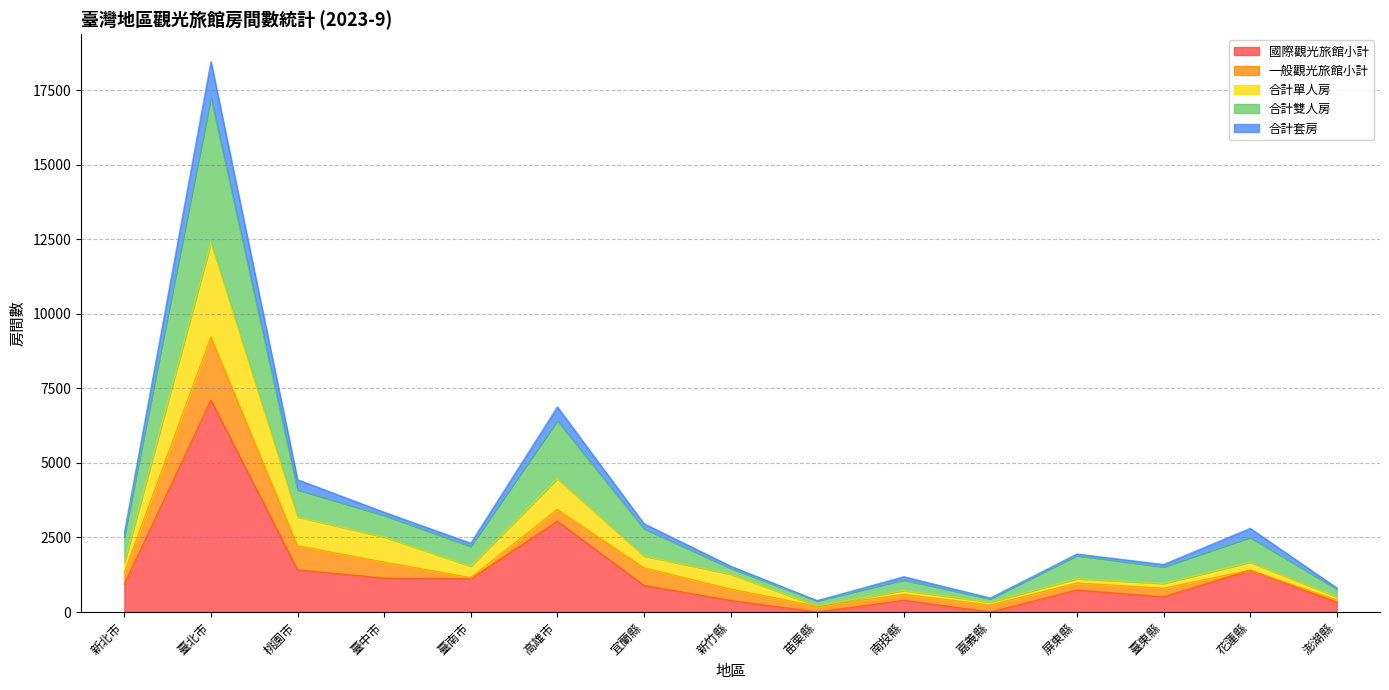

At which category is the sum across all series the highest?

臺北市